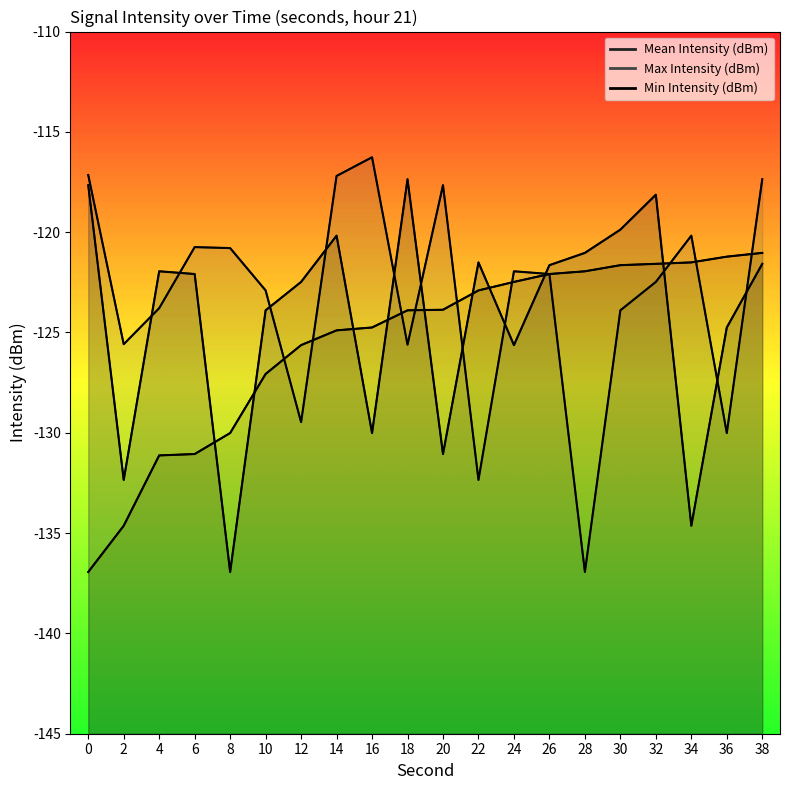

How many data points in Mean Intensity (dBm) are less than -121?

15